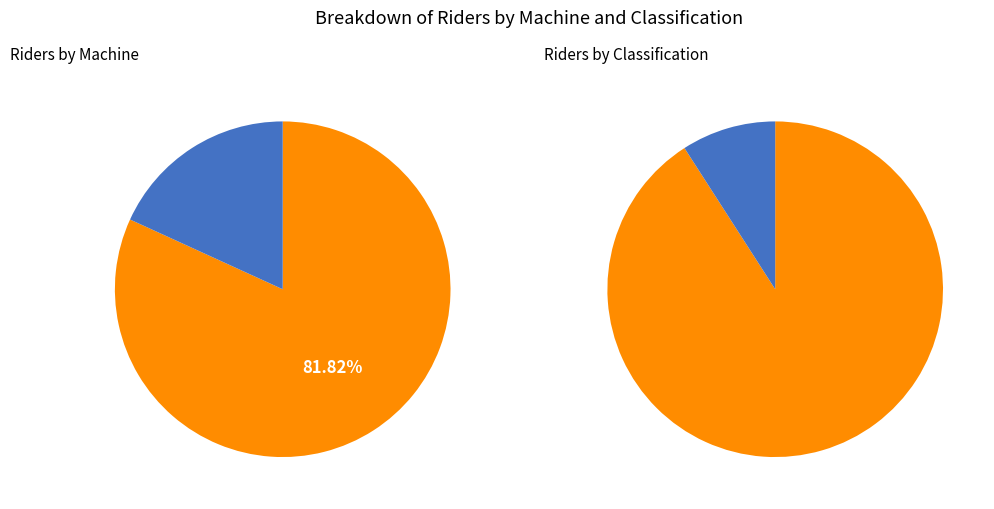

Is it true that TT Bike is 71% of the pie?

False